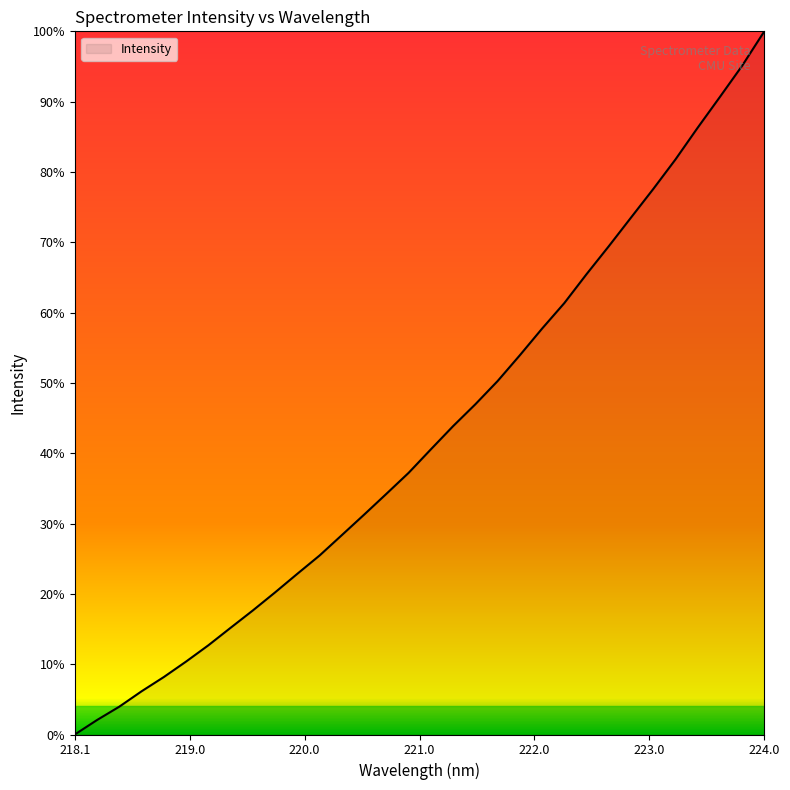

Is this an area chart (filled region under the line)?

Yes